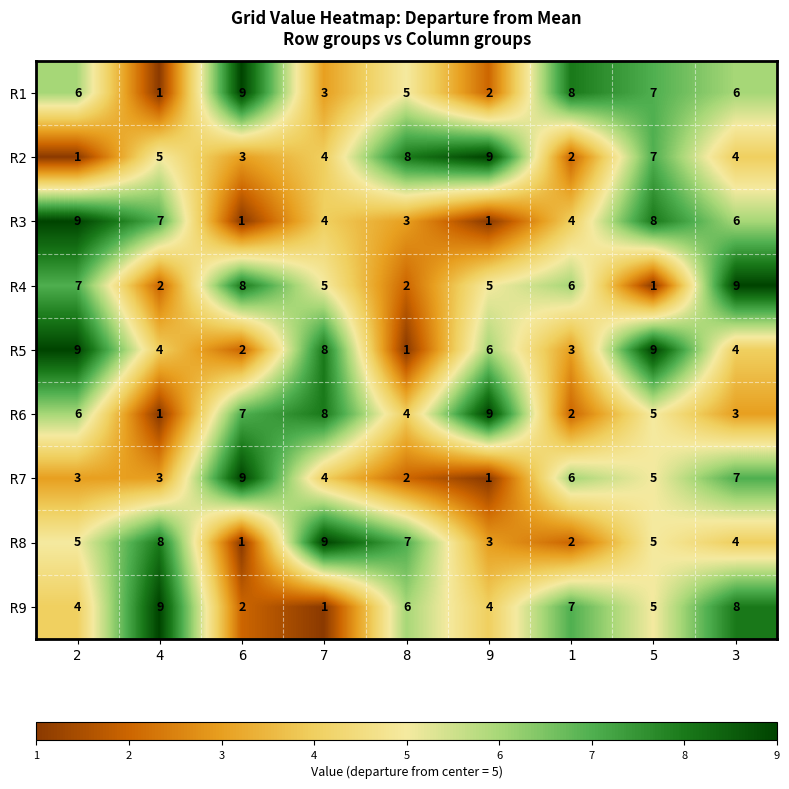

Between 9 and 5, which series saw the biggest shift?

R3